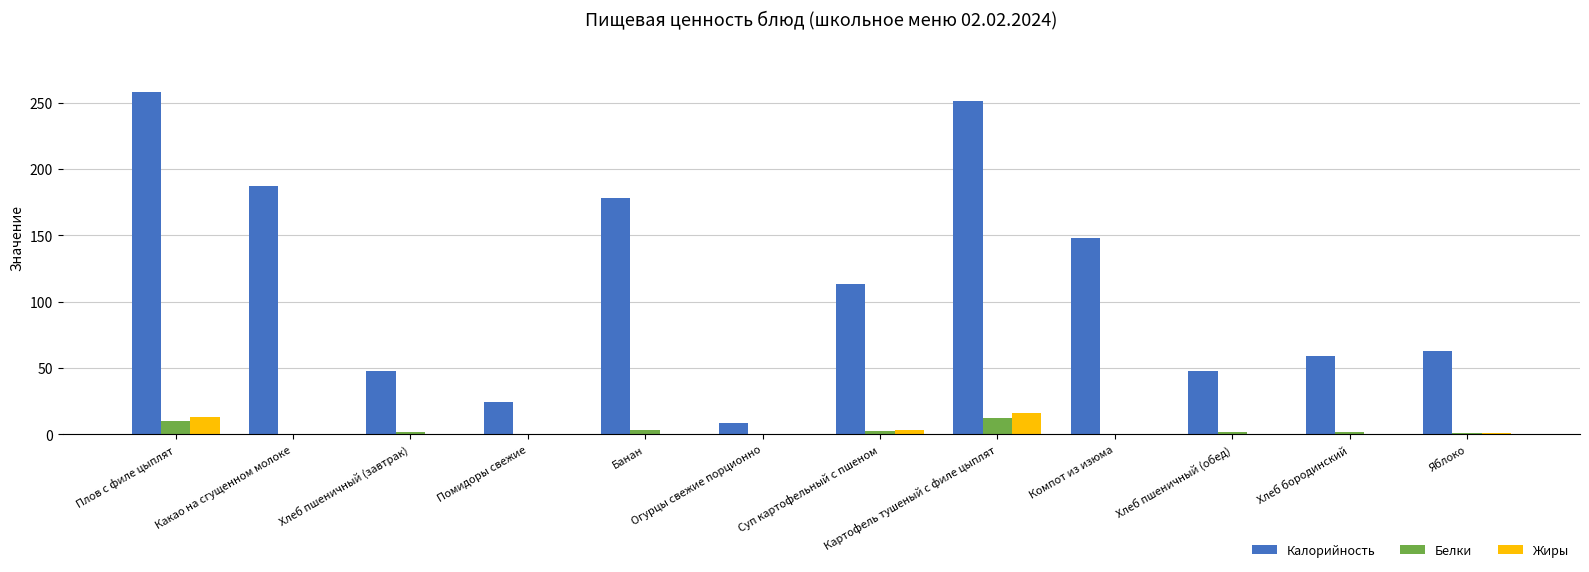

How many categories are shown in the chart?

12